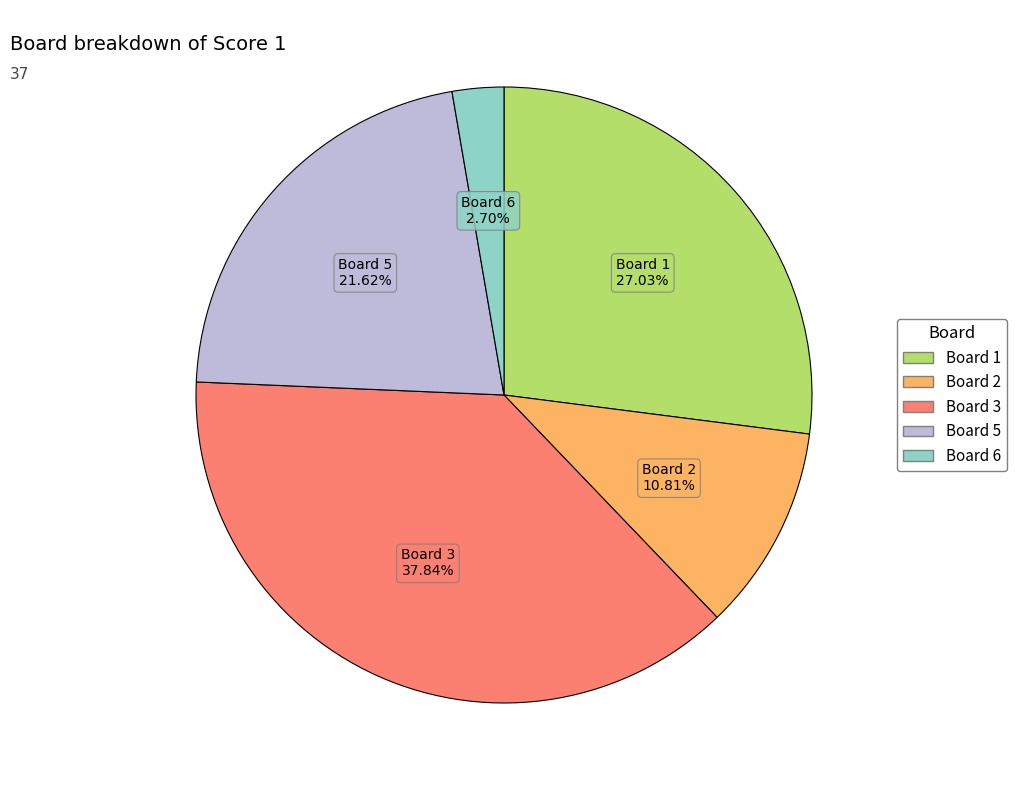

How many slices are in this pie chart?

5